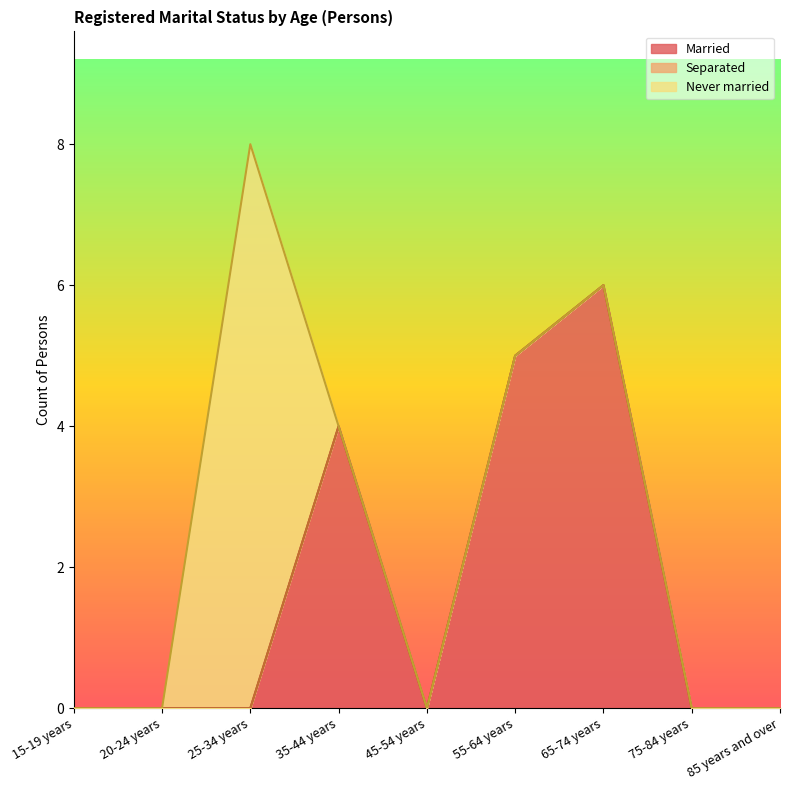

At how many categories does at least one series exceed 2?

4